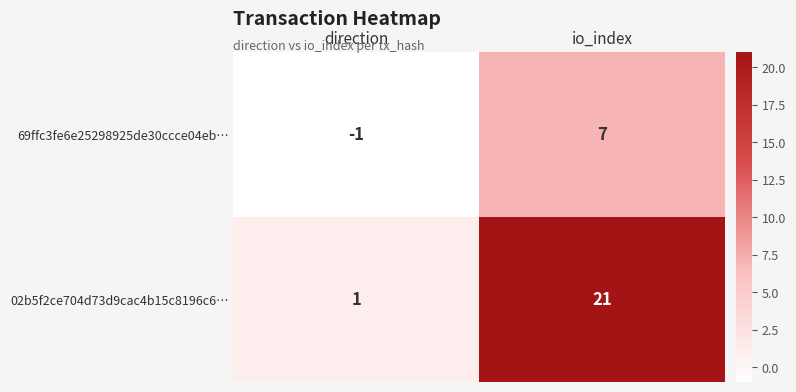

At how many categories does at least one series exceed 10?

1